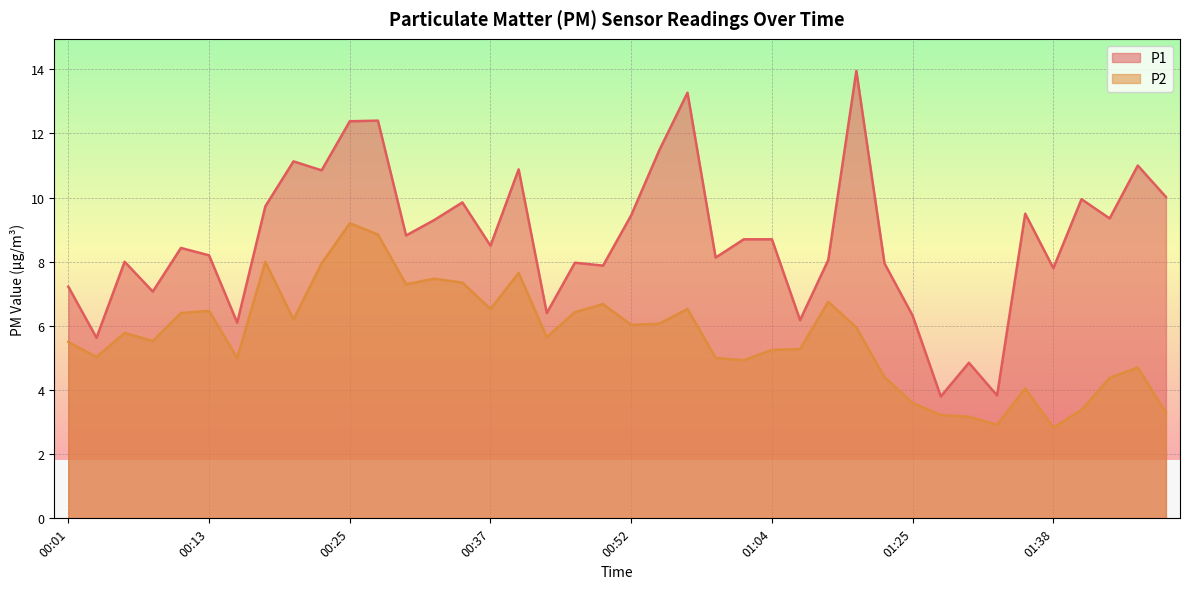

True or false: P1 and P2 cross at least once.

False